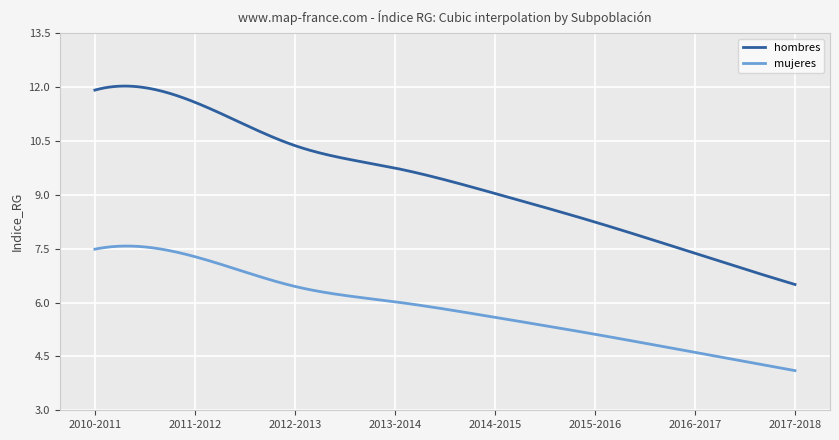

List the series in order of their overall mean, lowest first.

mujeres, hombres